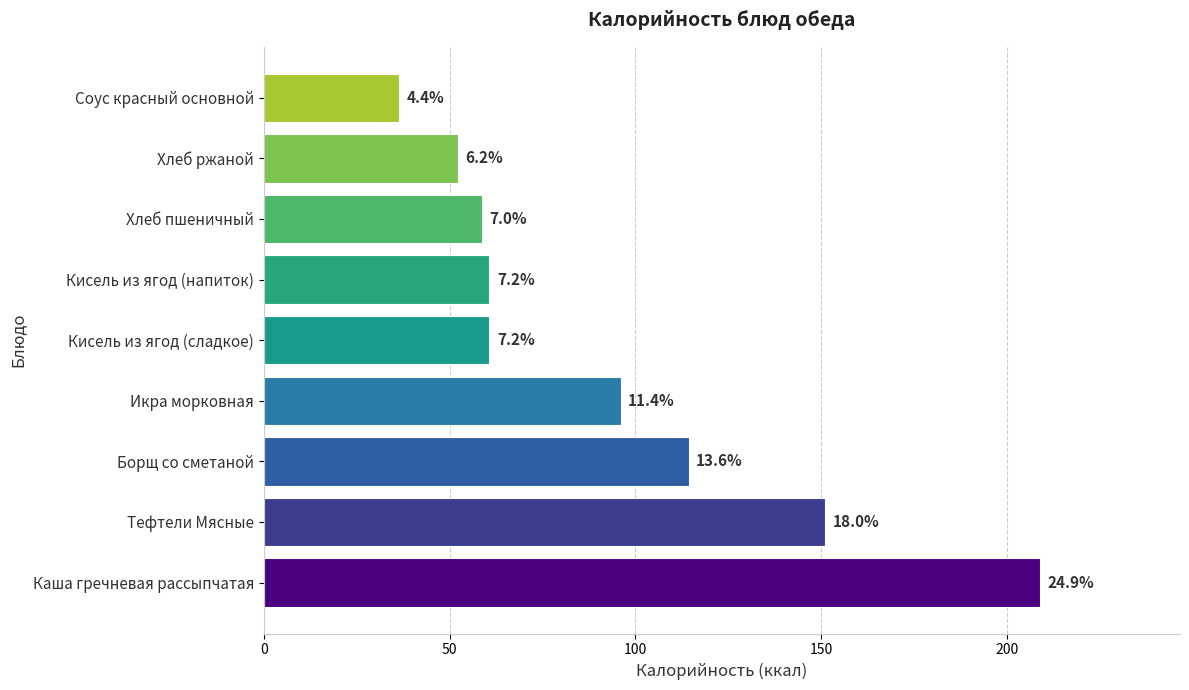

What is the minimum value shown in the chart?

36.5